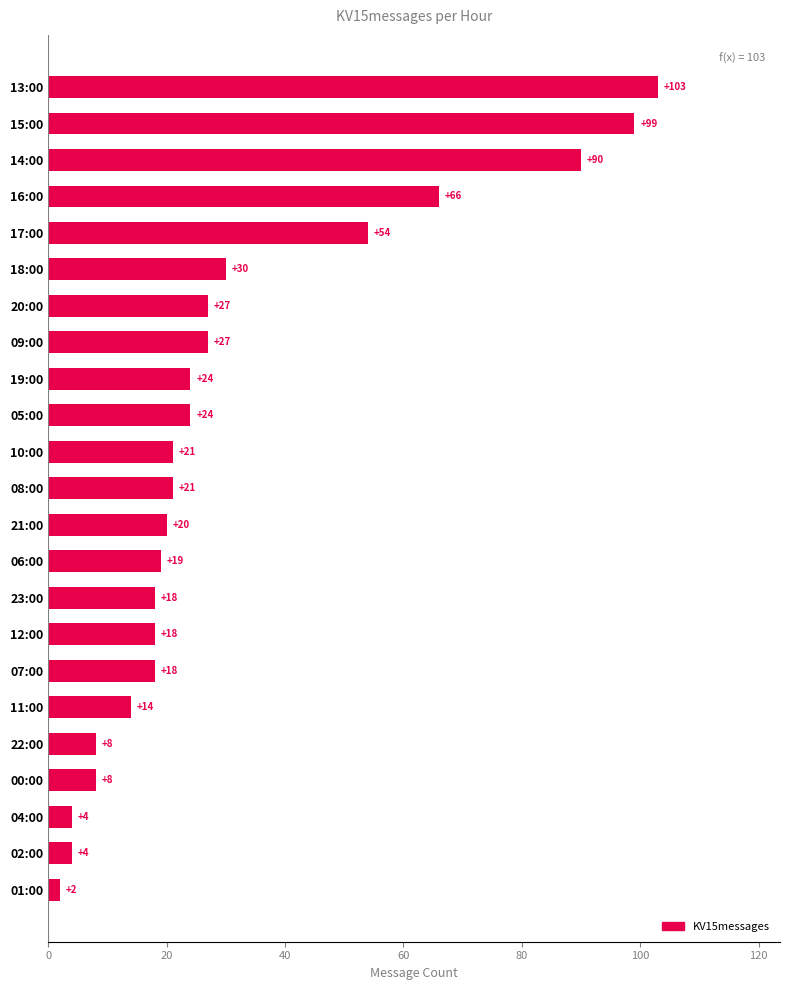

What is the label of the 17th bar from the bottom?

20:00